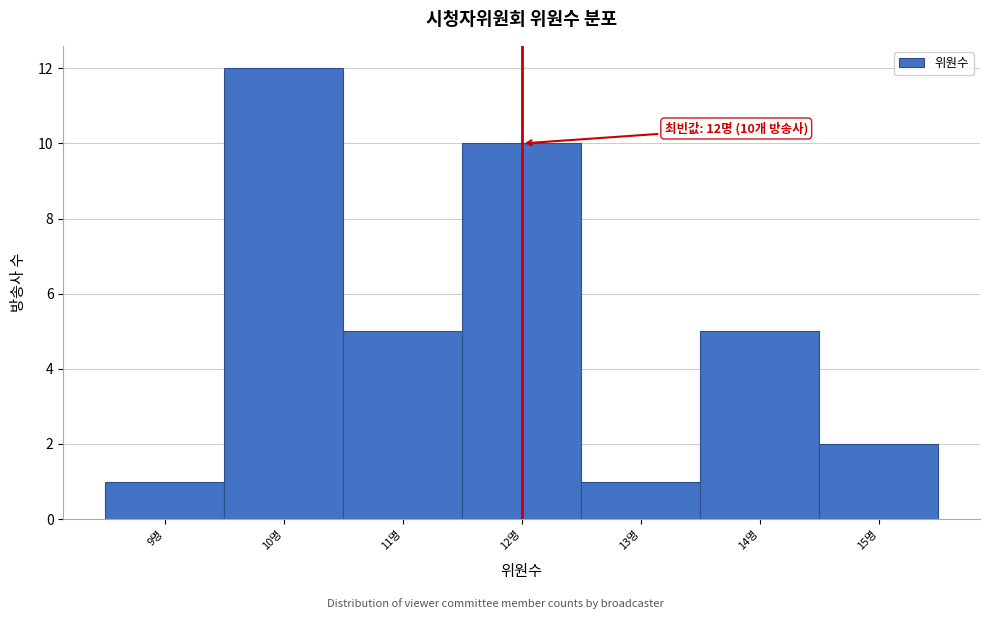

Over which range of the x-axis is the bar tallest?

9.5 to 10.5